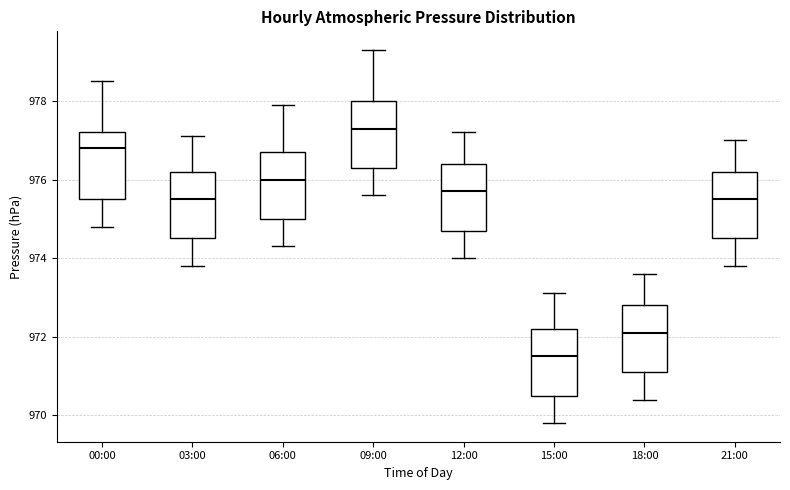

Which box's median line is the highest?

09:00